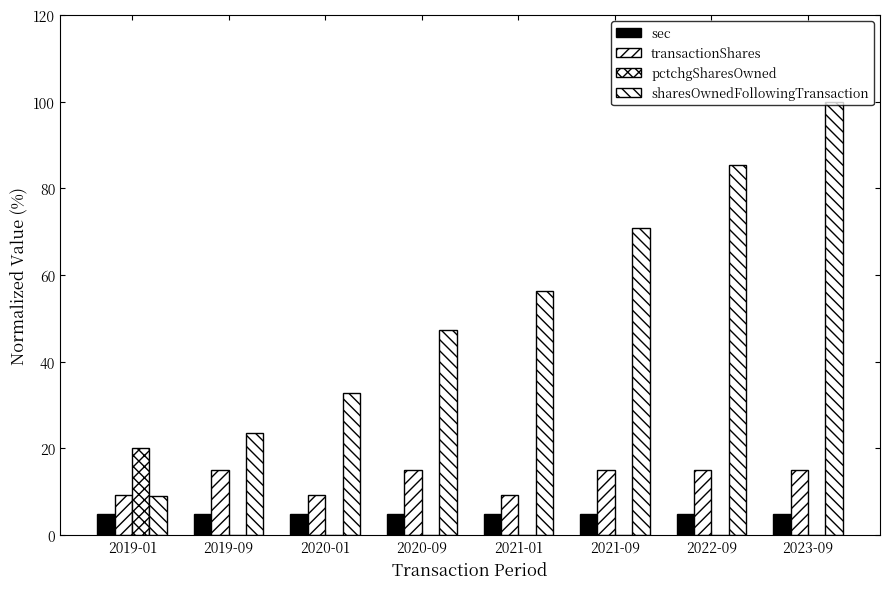

How many categories are shown in the chart?

8